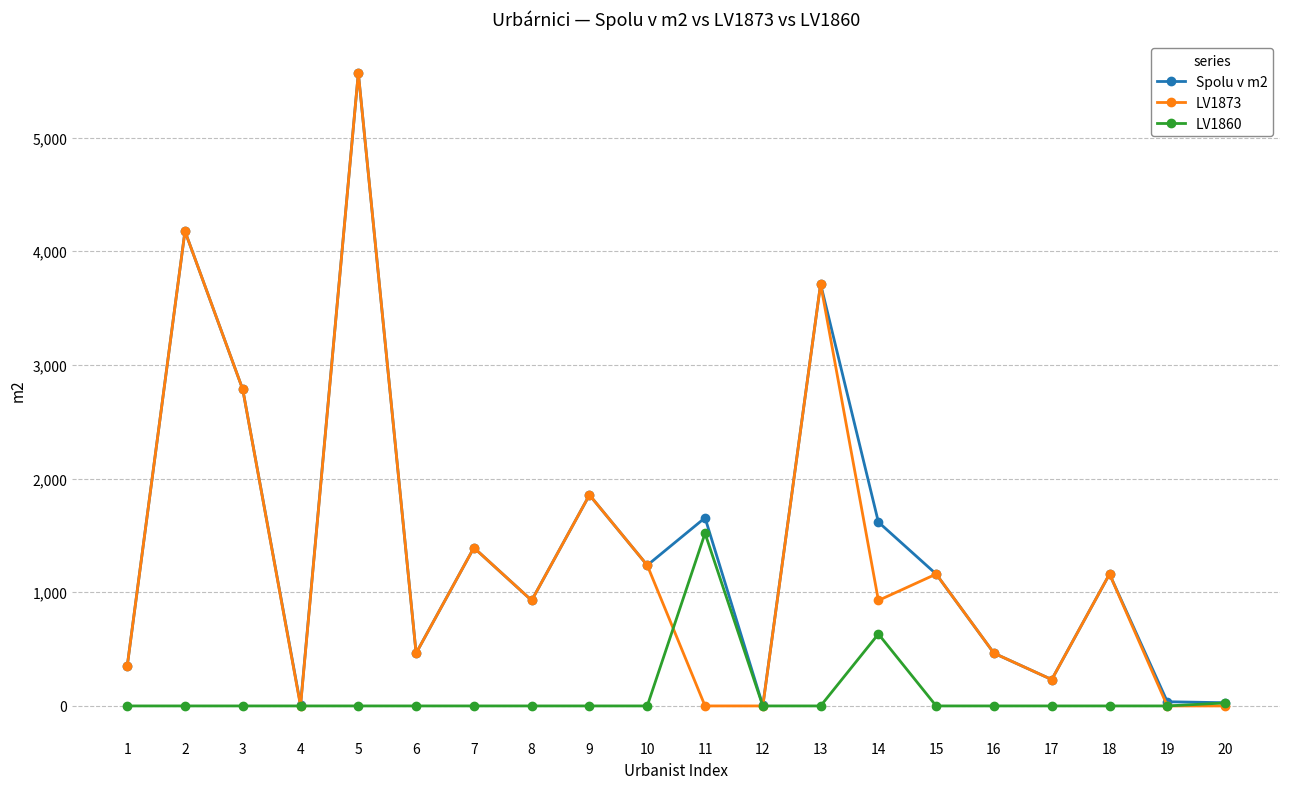

Is the value of Spolu v m2 at 7 greater than the value of LV1860 at 19?

Yes